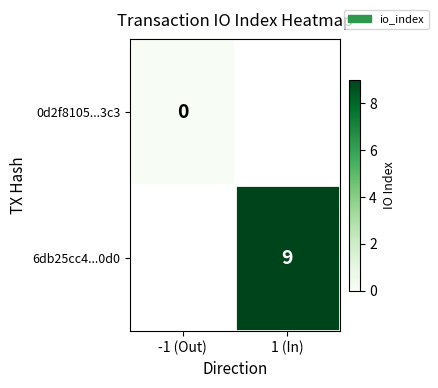

Which category has the lowest value in the 0d2f8105...3c3 series?

-1 (Out)